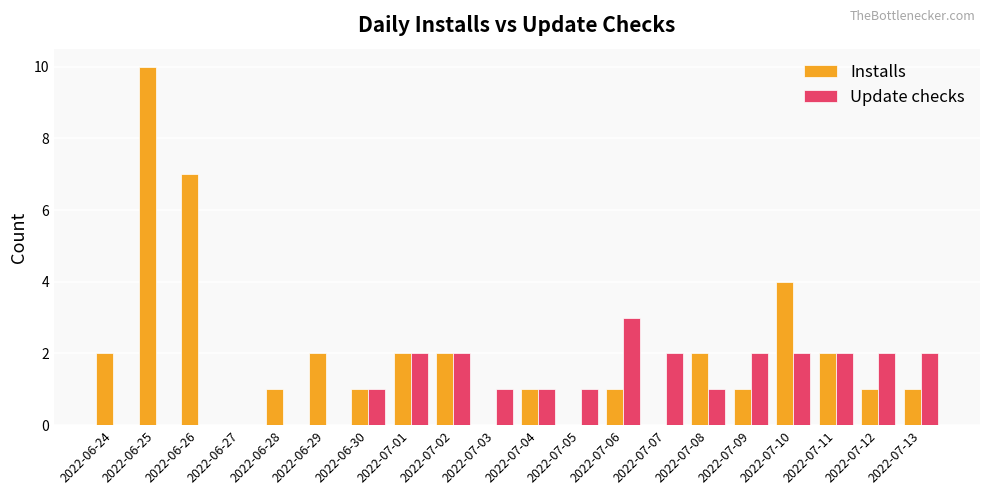

At which label is Installs closest to 5?

2022-07-10